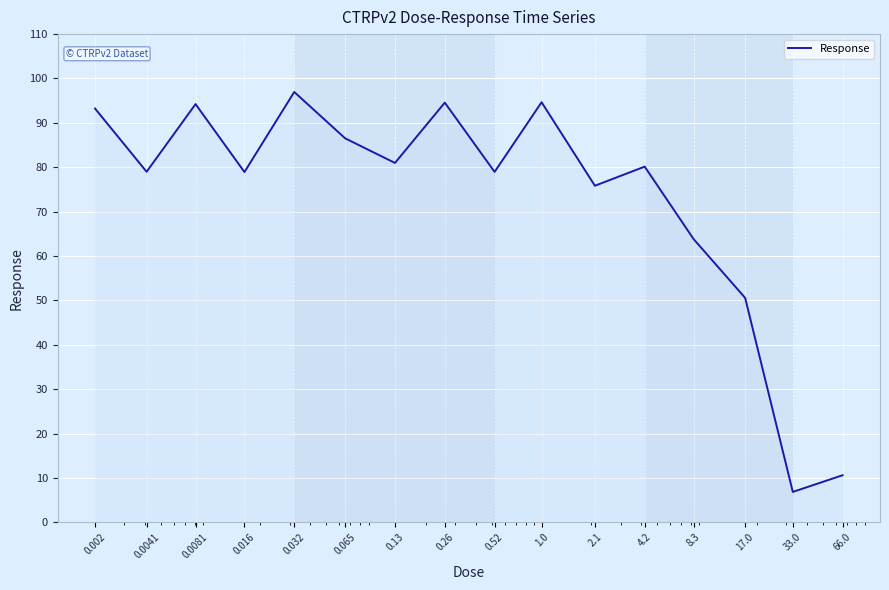

What is the difference between the maximum and minimum values?

90.1